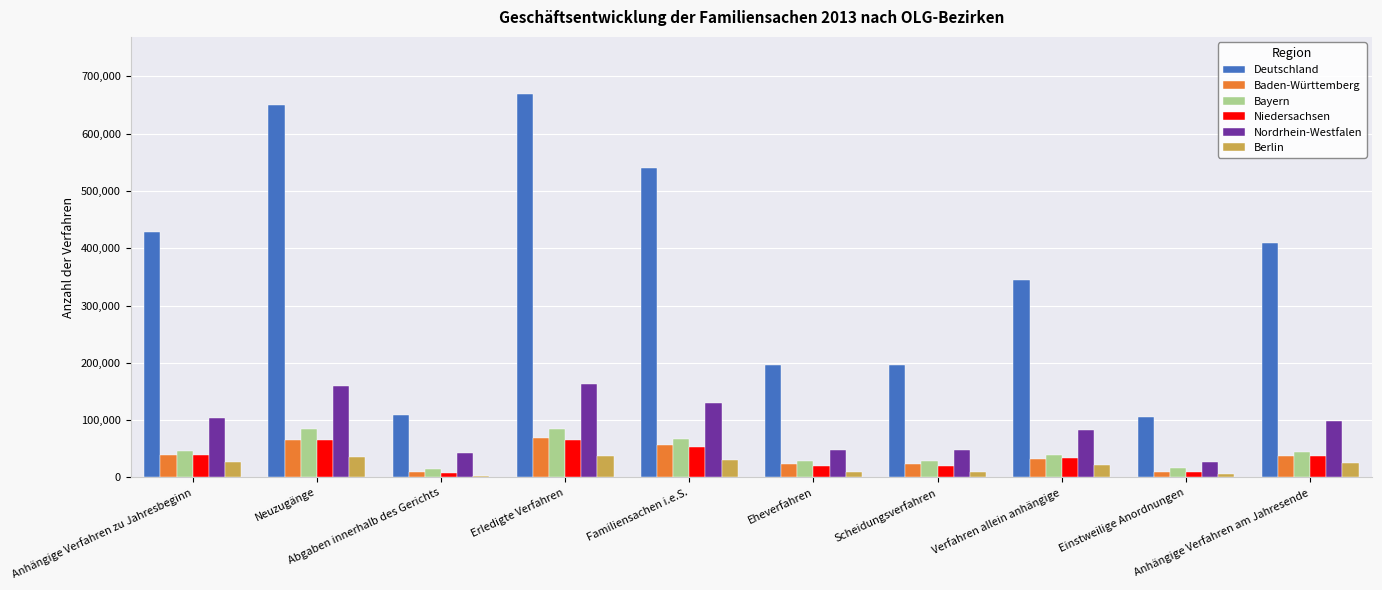

What is the maximum value for Niedersachsen?

66045